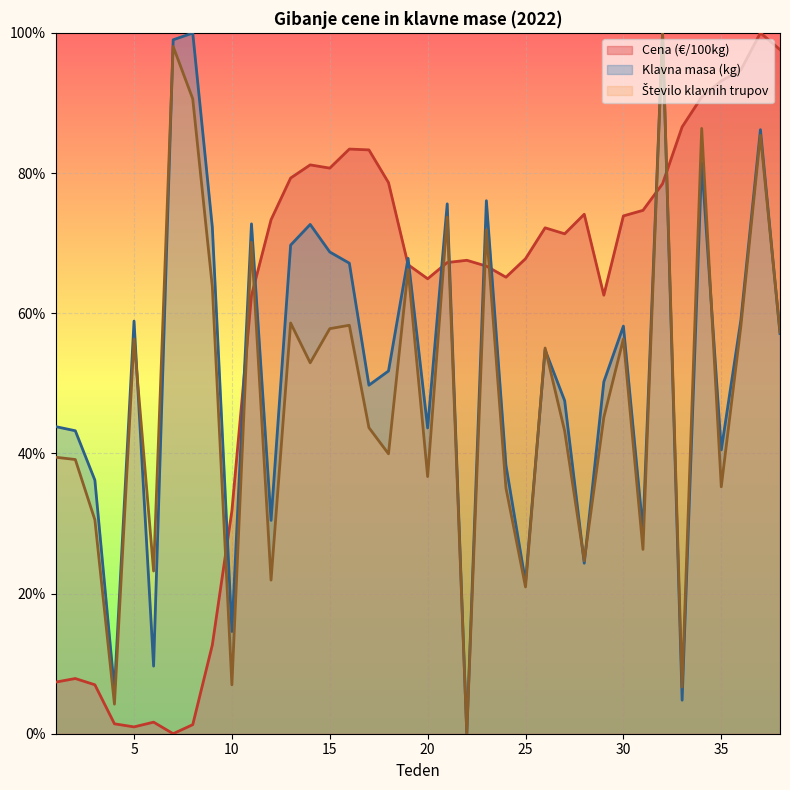

Rank the series by their maximum value, from lowest to highest.

Cena (€/100kg), Klavna masa (kg), Število klavnih trupov